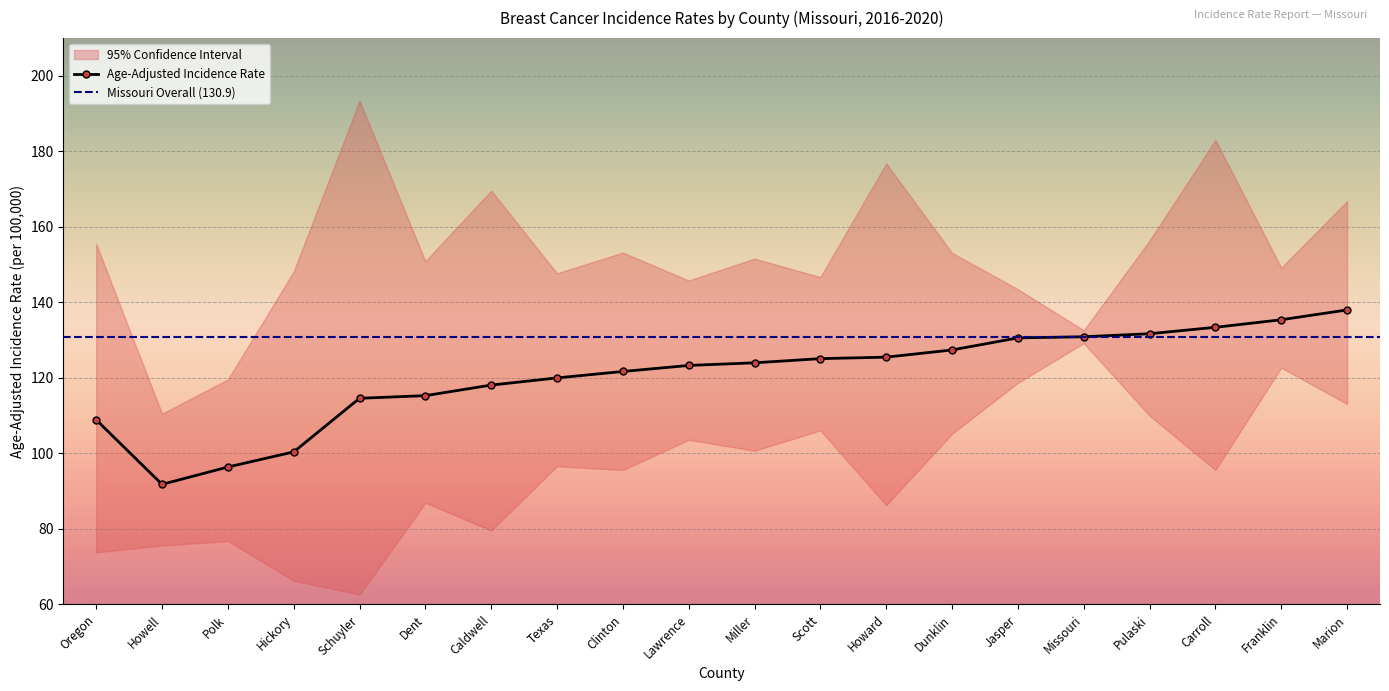

True or false: Age-Adjusted Incidence Rate has a value of 127.4 at Dunklin.

True